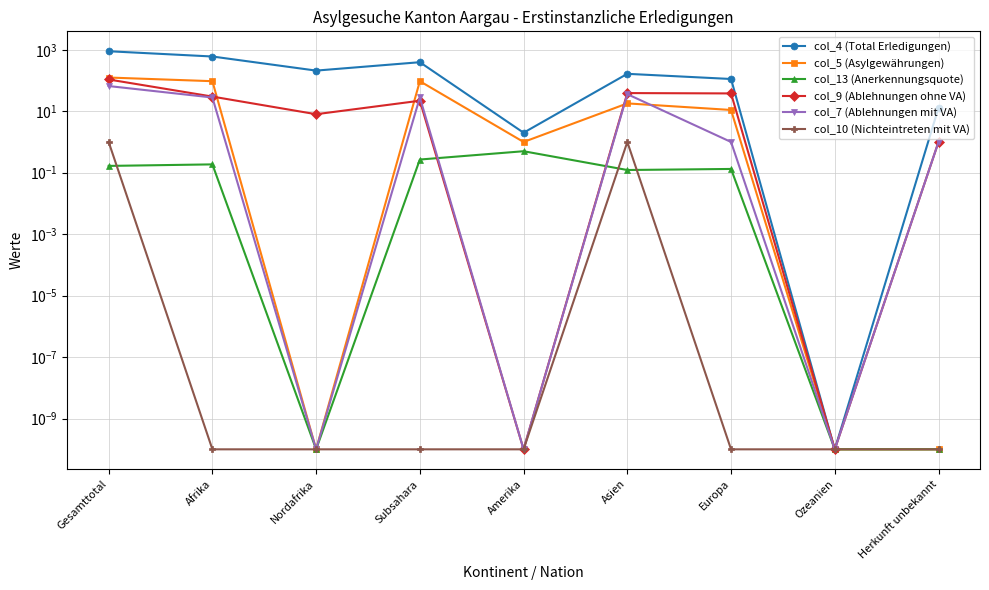

How many data points in col_4 (Total Erledigungen) are less than 165?

4